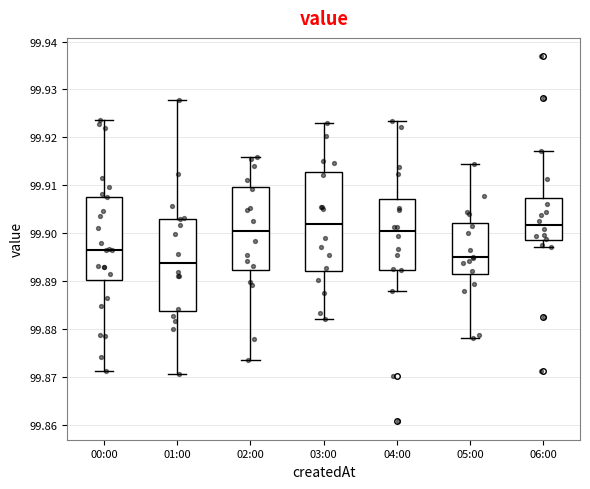

Reading left to right, transcribe this box plot: for each box, give where its median line is, the range the box spans, and where its two whiskers end, as read against the y-axis. The values are not printed on the chart, so give them approximately, as read against the axis.

00:00: median 99.897, box 99.890 to 99.908, whiskers 99.871 to 99.924
01:00: median 99.894, box 99.884 to 99.903, whiskers 99.871 to 99.928
02:00: median 99.900, box 99.892 to 99.910, whiskers 99.874 to 99.916
03:00: median 99.902, box 99.892 to 99.913, whiskers 99.882 to 99.923
04:00: median 99.900, box 99.892 to 99.907, whiskers 99.888 to 99.923
05:00: median 99.895, box 99.891 to 99.902, whiskers 99.878 to 99.915
06:00: median 99.902, box 99.899 to 99.907, whiskers 99.897 to 99.917